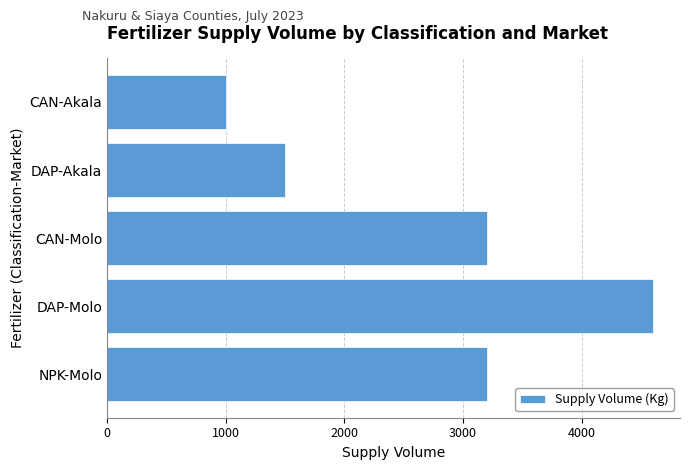

Reading bottom to top, what are all the values shown in this chart?

3200	4600	3200	1500	1000